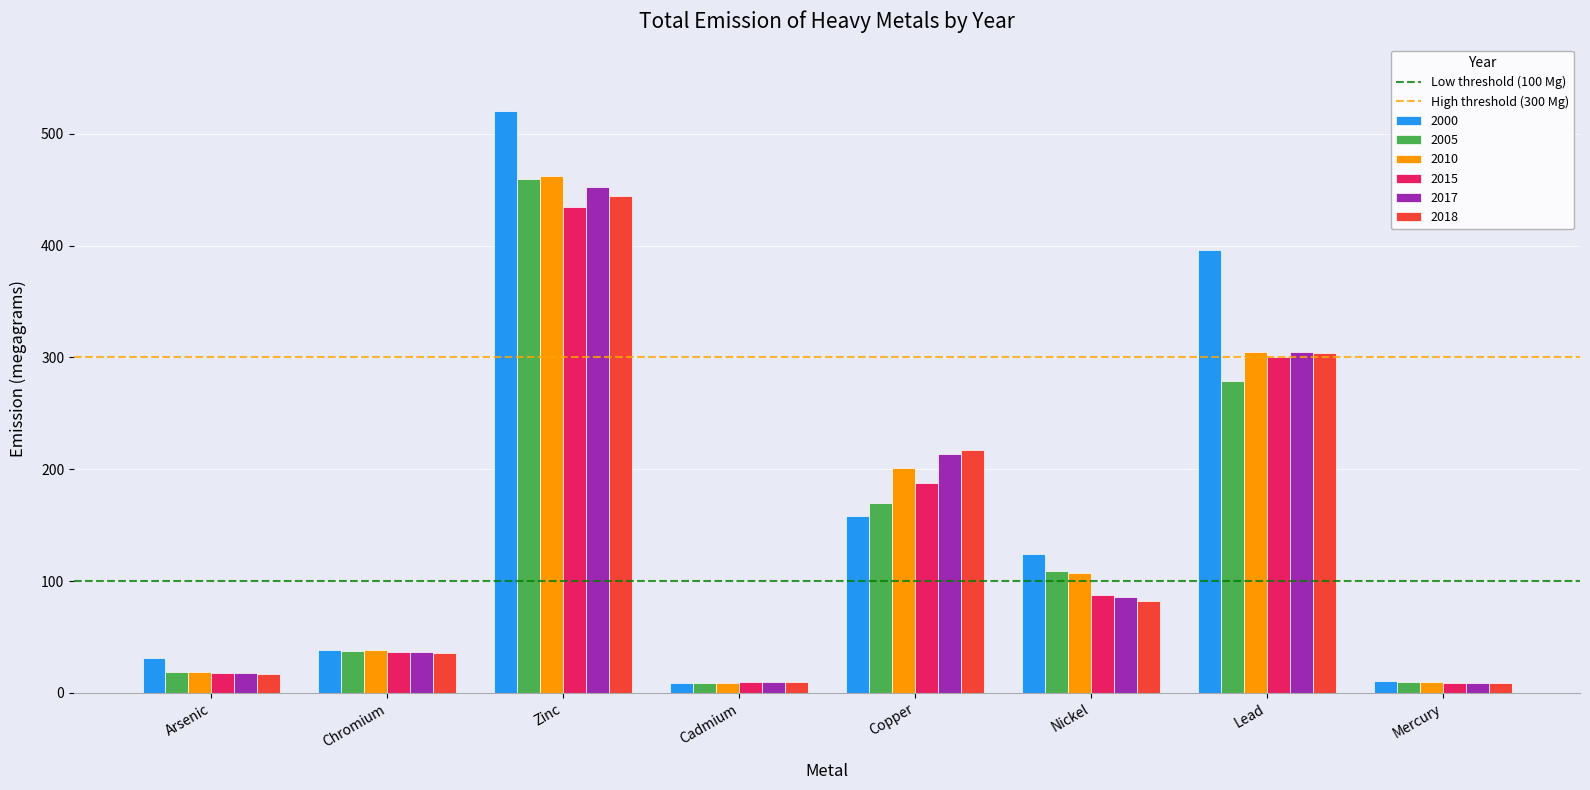

Is it true that 2000 equals 13.0 at Arsenic?

False